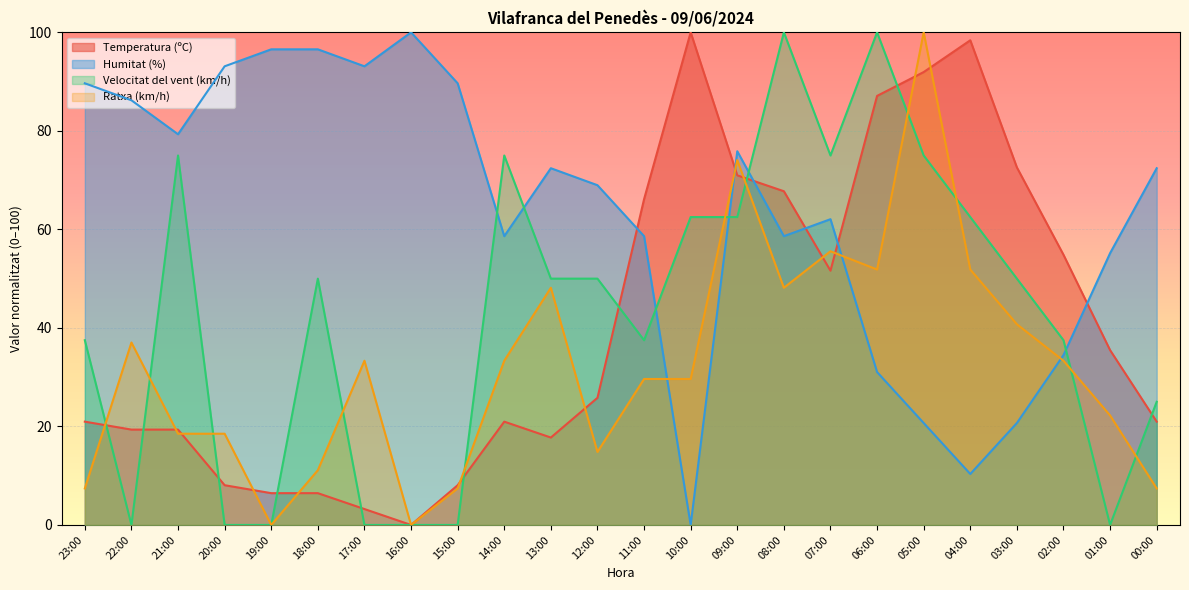

At which category is the sum across all series the highest?

05:00